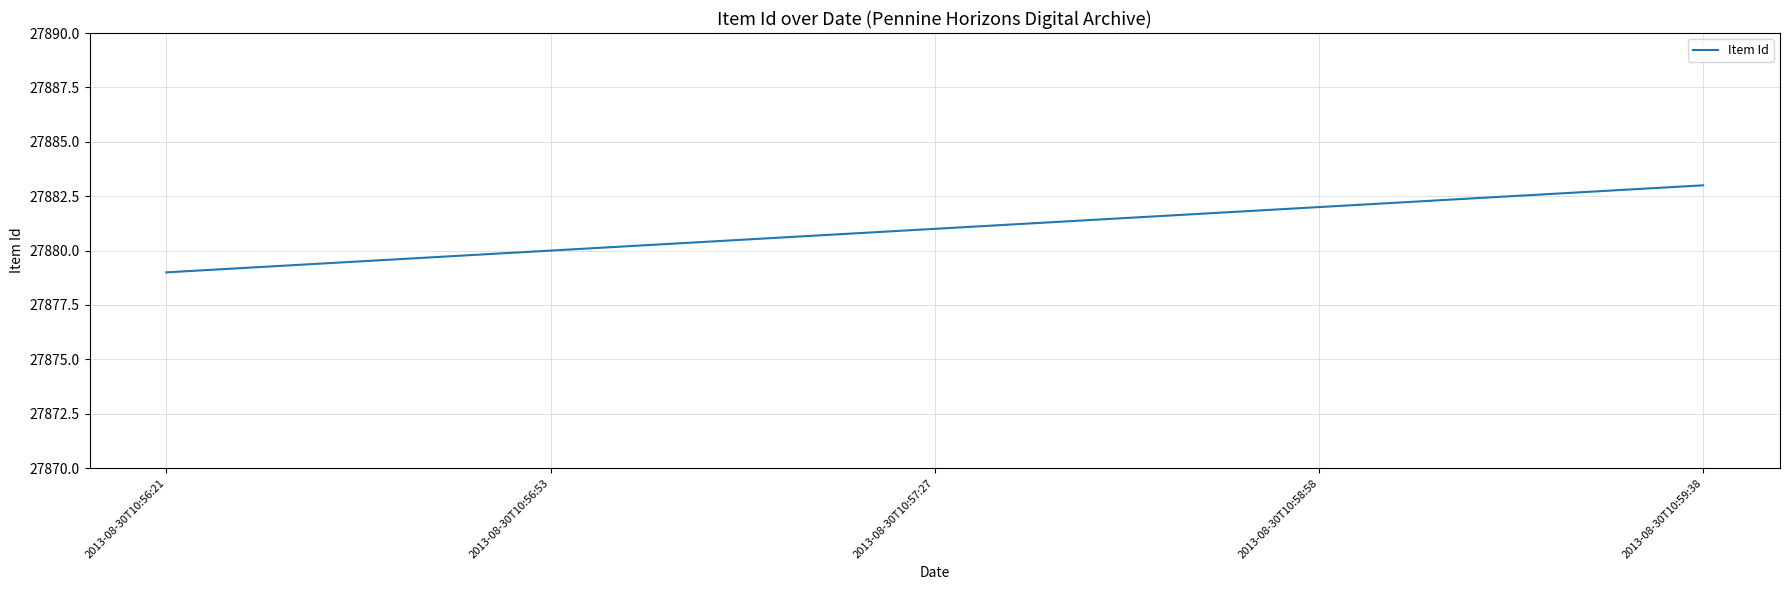

True or false: there are more than 2 points higher than both neighbors.

False